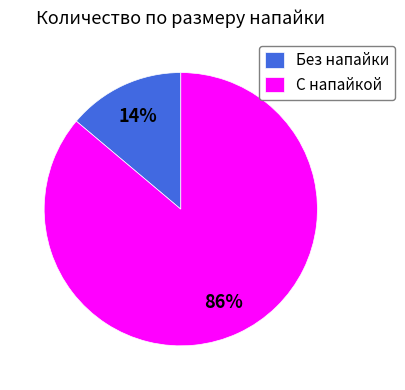

True or false: С напайкой accounts for 99% of the total.

False